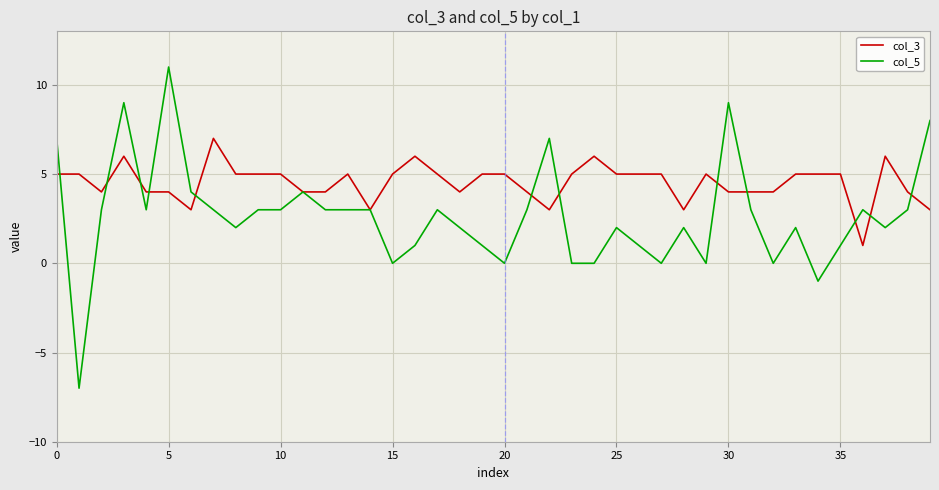

Rank the series by their average value, from highest to lowest.

col_3, col_5